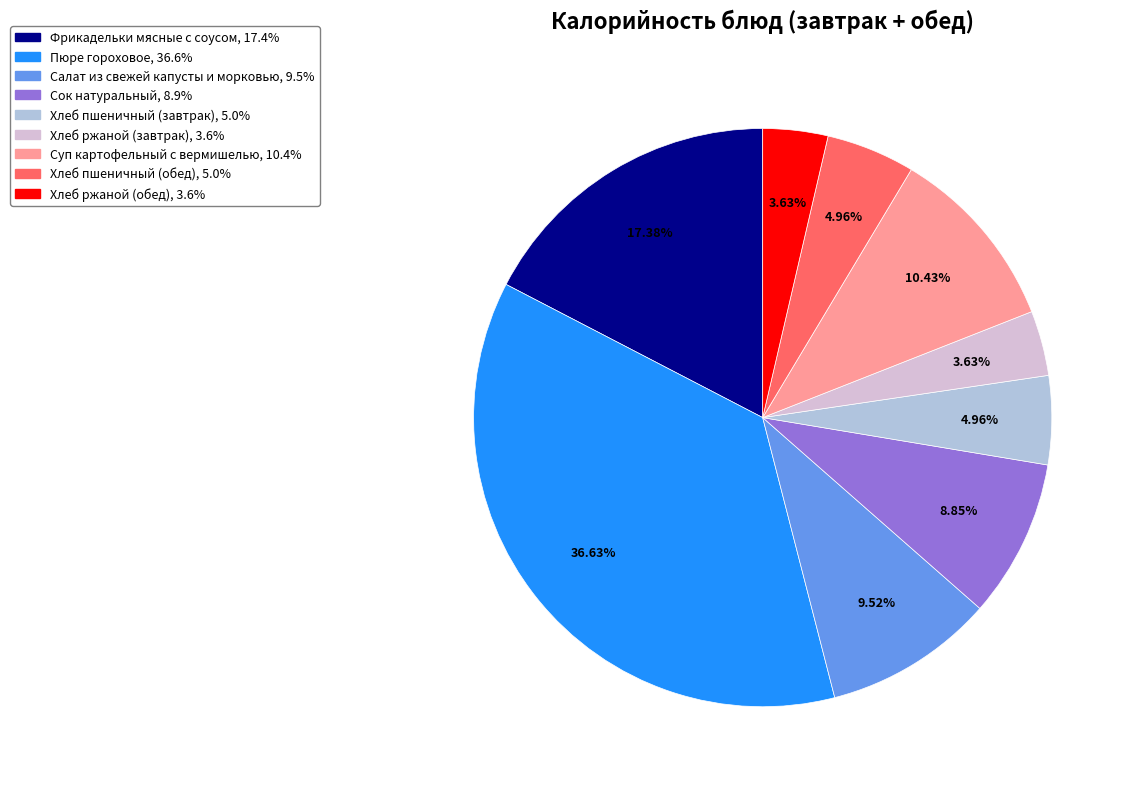

What portion of the pie excludes Фрикадельки мясные с соусом?

82.6%